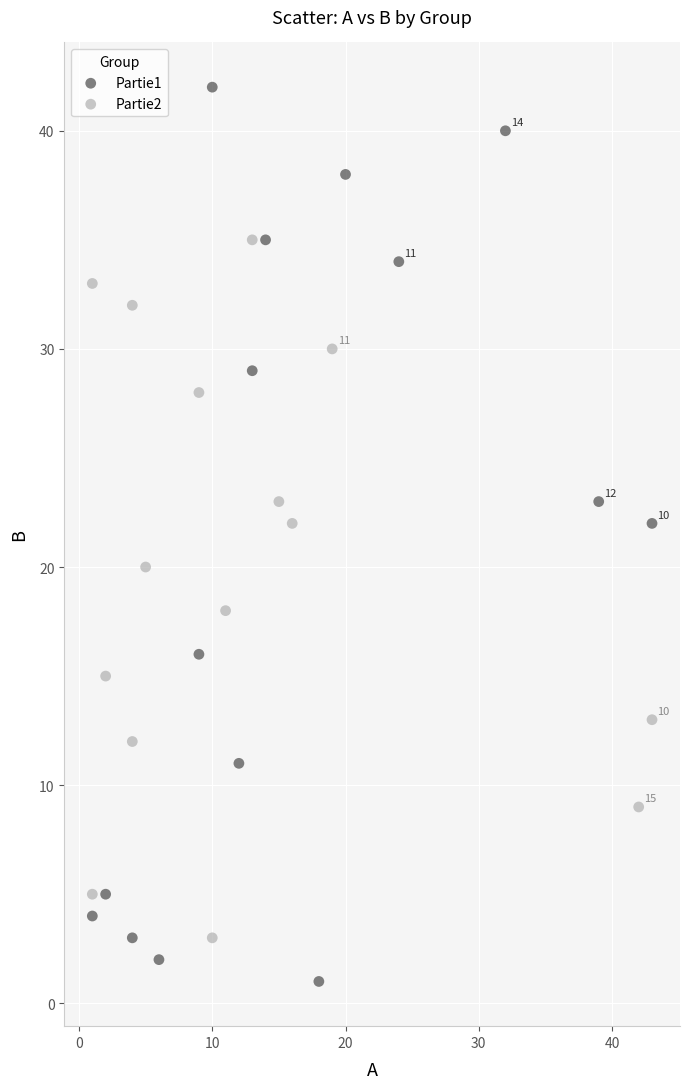

Which series reaches the maximum Y coordinate?

Partie1